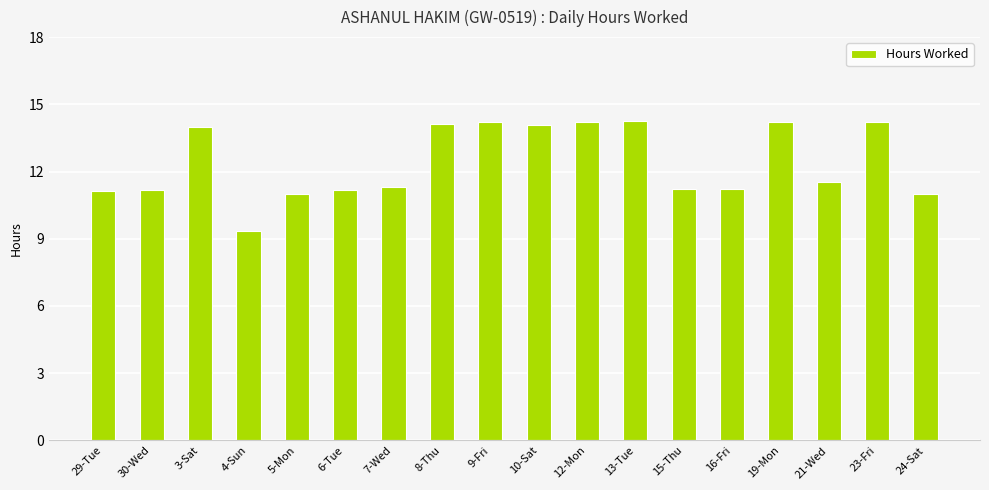

What is the label of the 5th bar from the right?

16-Fri